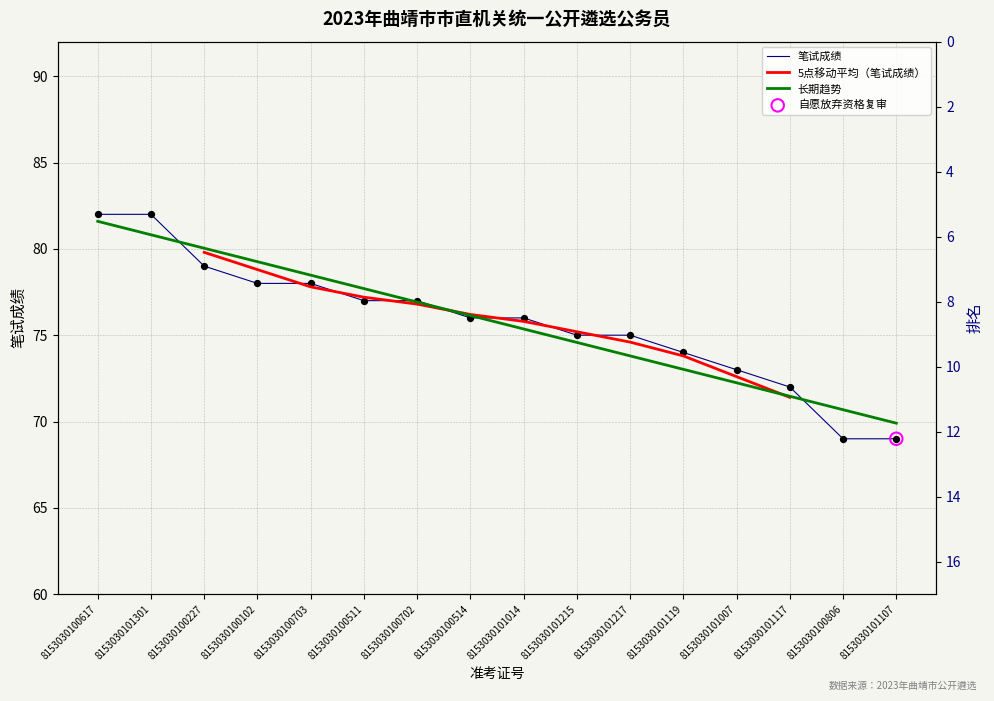

Which series has the widest spread of Y values?

笔试成绩